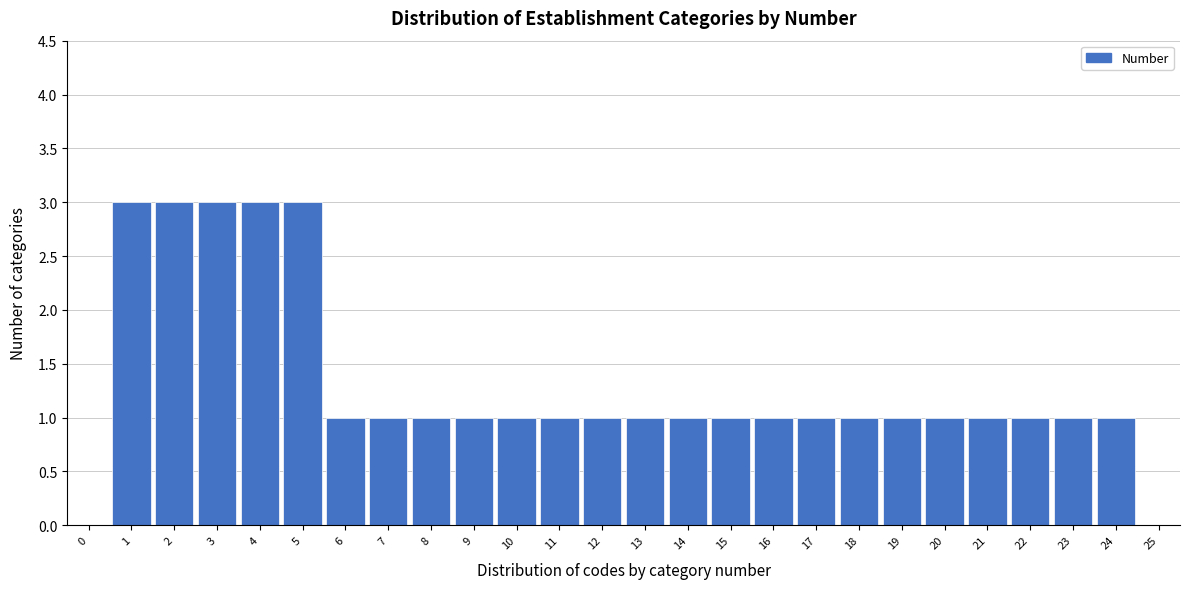

Reading left to right, transcribe all the data shown in this chart.

0=0	1=3	2=3	3=3	4=3	5=3	6=1	7=1	8=1	9=1	10=1	11=1	12=1	13=1	14=1	15=1	16=1	17=1	18=1	19=1	20=1	21=1	22=1	23=1	24=1	25=0